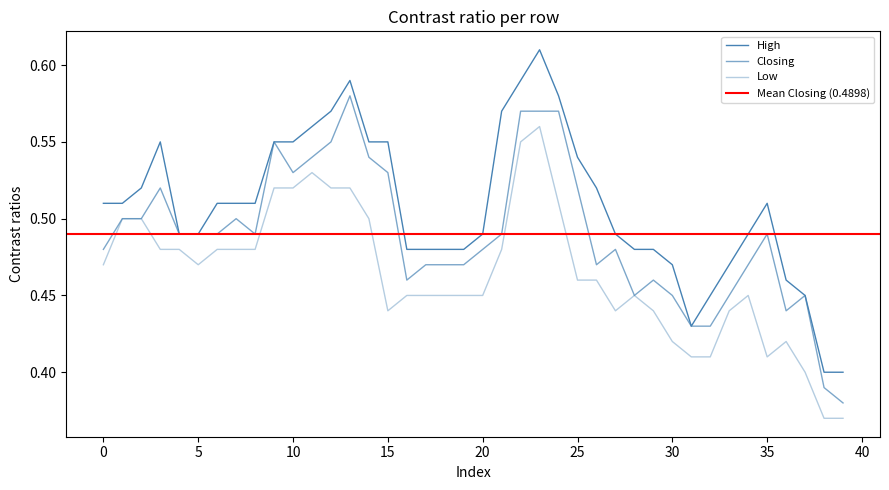

Does the chart have visible grid lines?

No